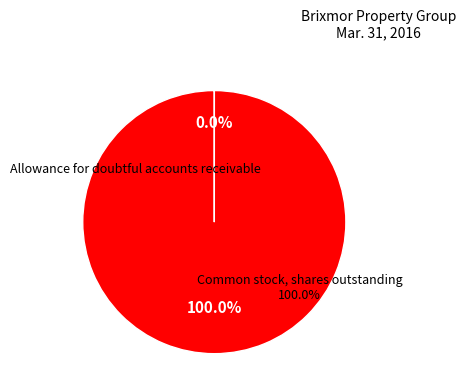

Which slice is the largest?

Common stock, shares outstanding